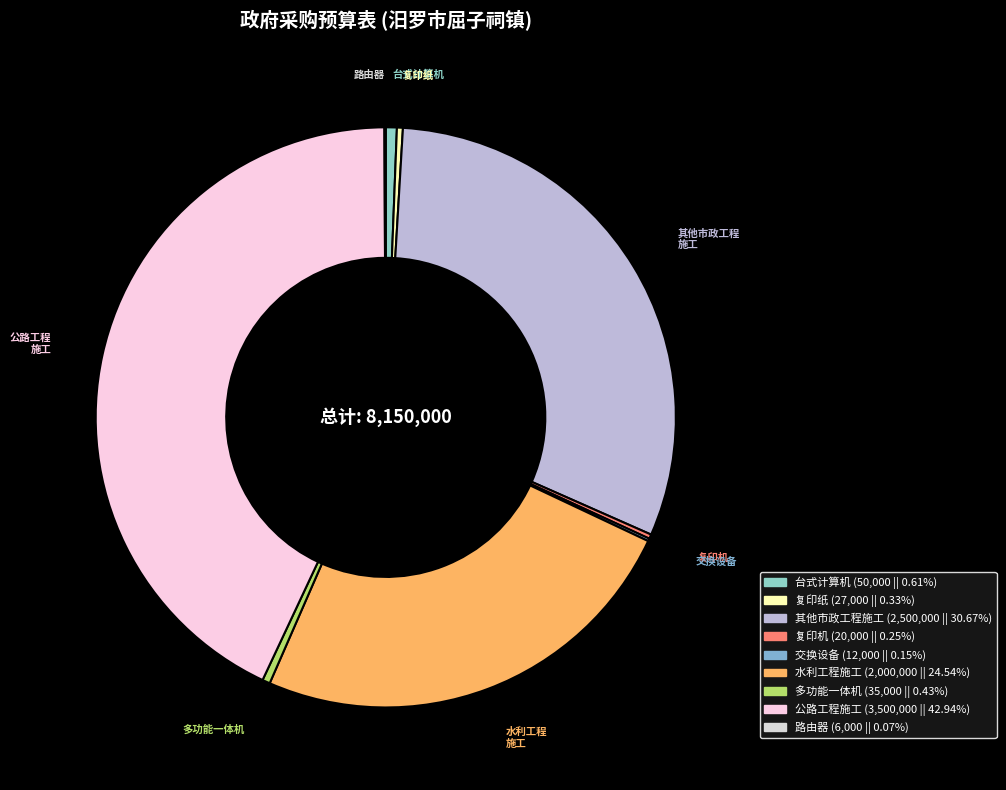

To the nearest percent, what is the difference between the 其他市政工程施工 and 台式计算机 slice percentages?

30%